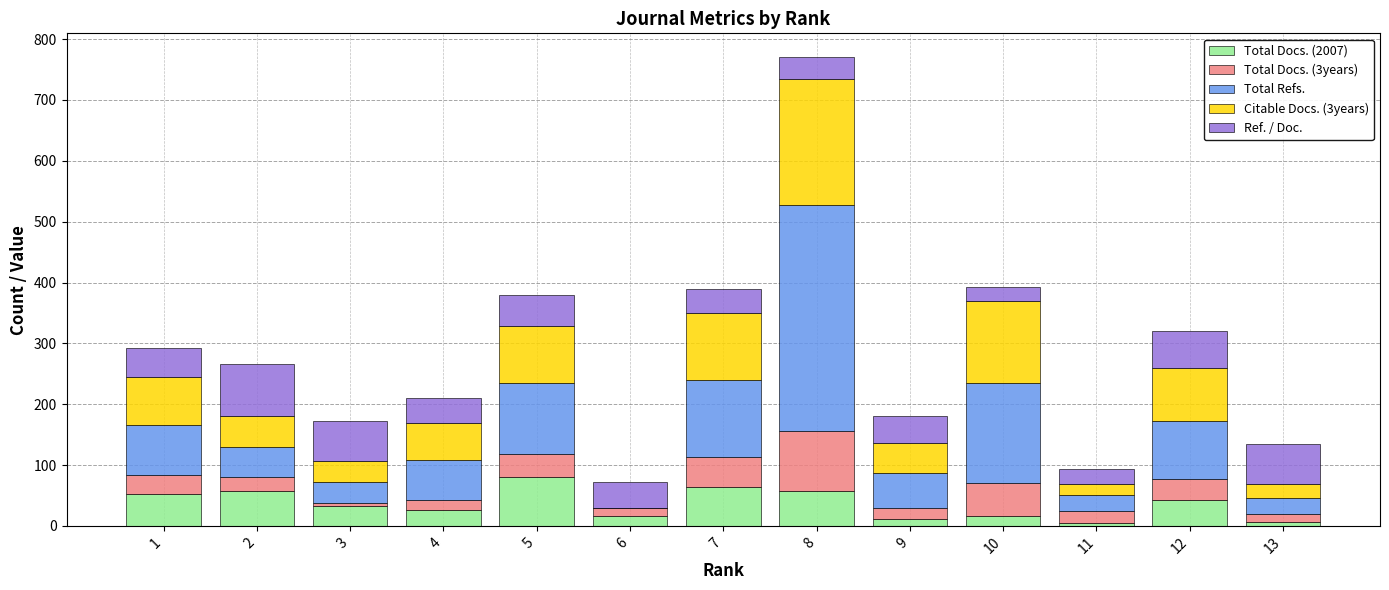

At which category is the sum across all series the highest?

8